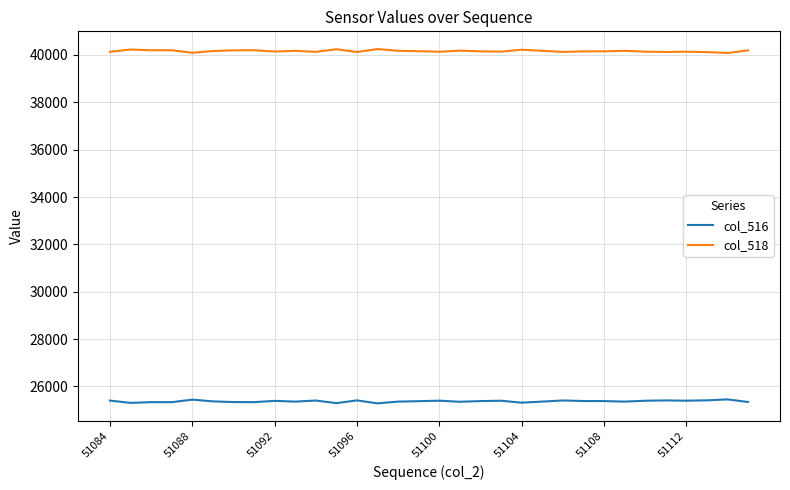

True or false: col_518 and col_516 intersect in this chart.

False